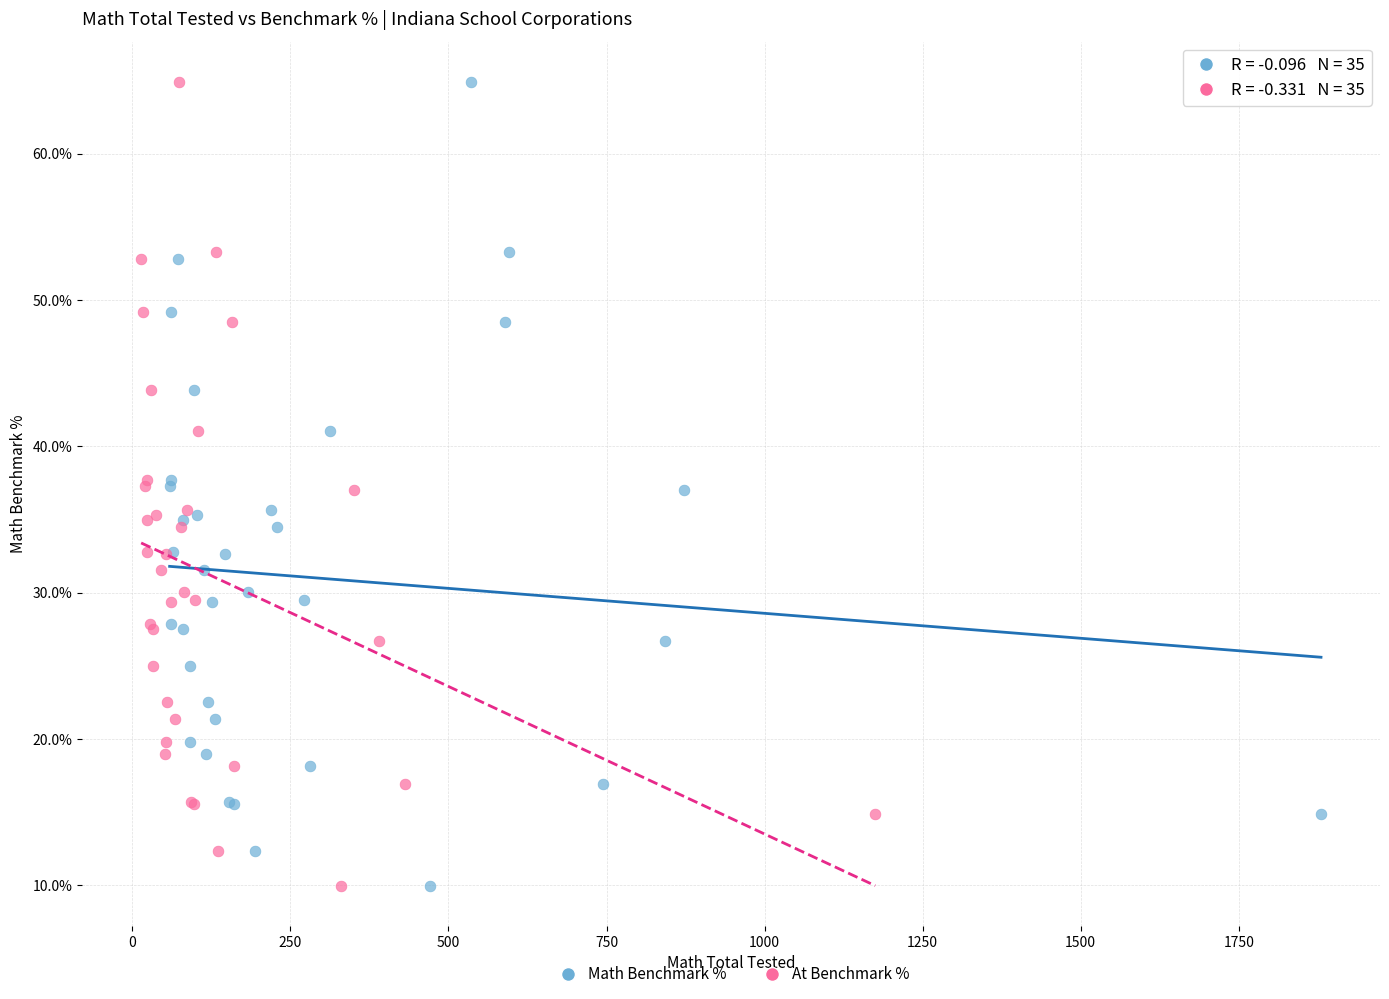

Which series has the widest spread of Y values?

Math Benchmark %